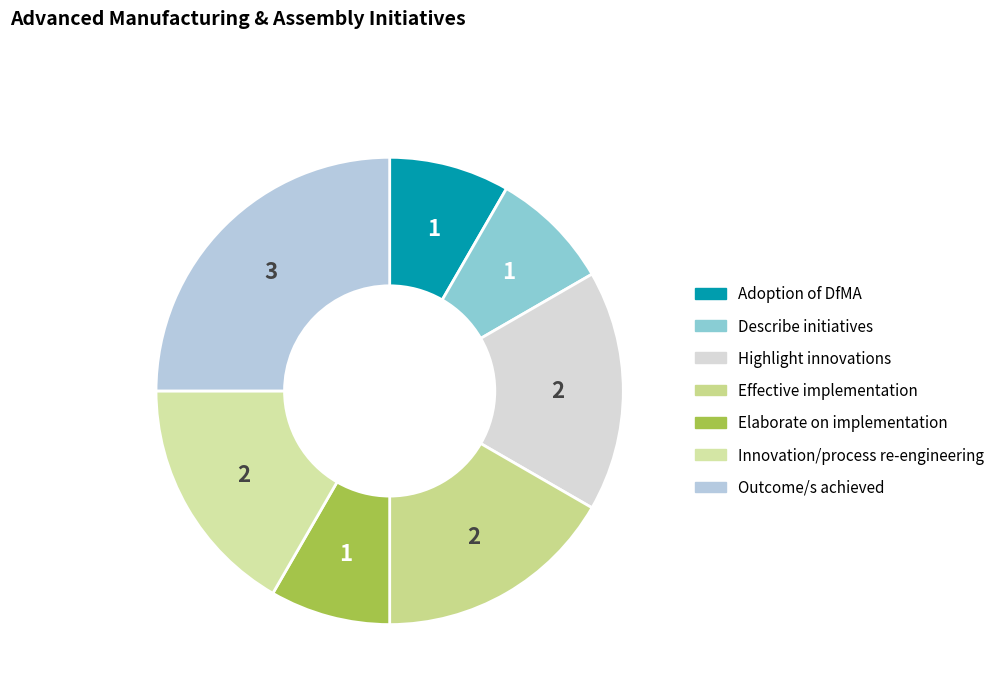

To the nearest percent, what is the difference between the largest and smallest slice percentages?

17%